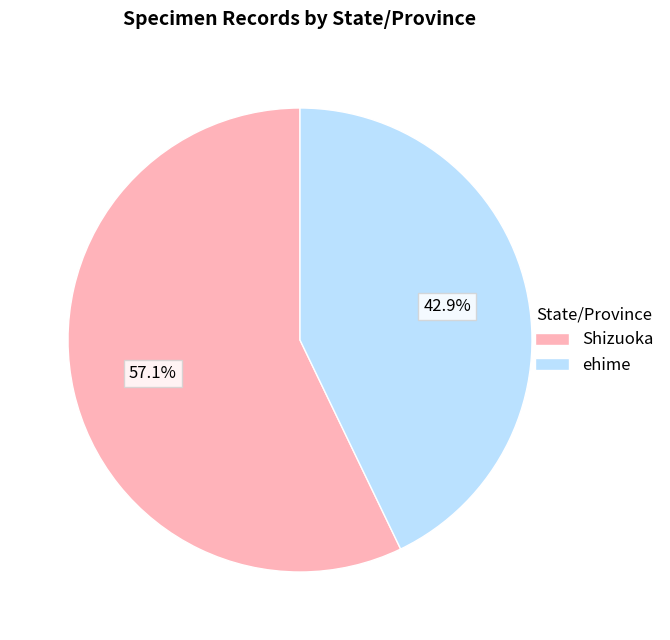

To the nearest percent, what is the difference between the largest and smallest slice percentages?

14%